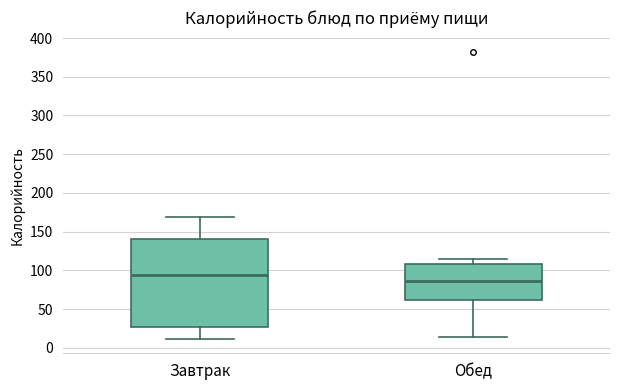

Reading left to right, transcribe this box plot: for each box, give where its median line is, the range the box spans, and where its two whiskers end, as read against the y-axis. The values are not printed on the chart, so give them approximately, as read against the axis.

Завтрак: median 95, box 25 to 140, whiskers 10 to 170
Обед: median 85, box 60 to 110, whiskers 15 to 115